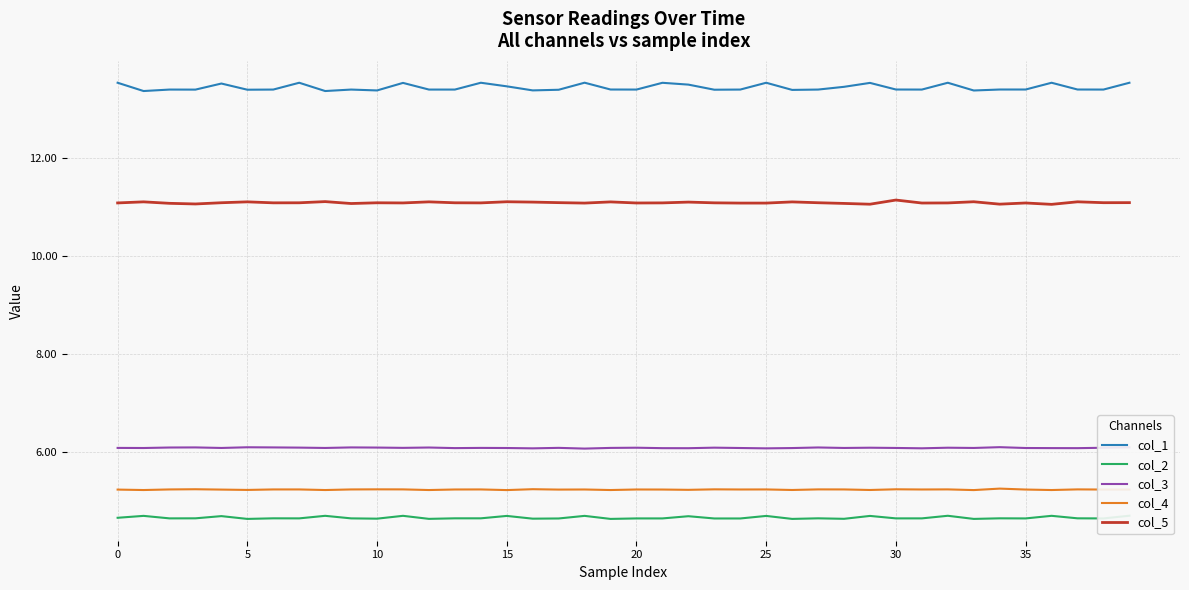

What is the highest value of the col_5 series?

11.1